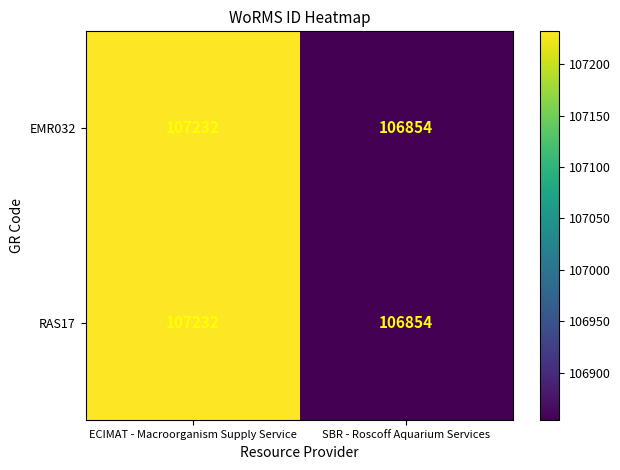

What is the minimum value for EMR032?

106854